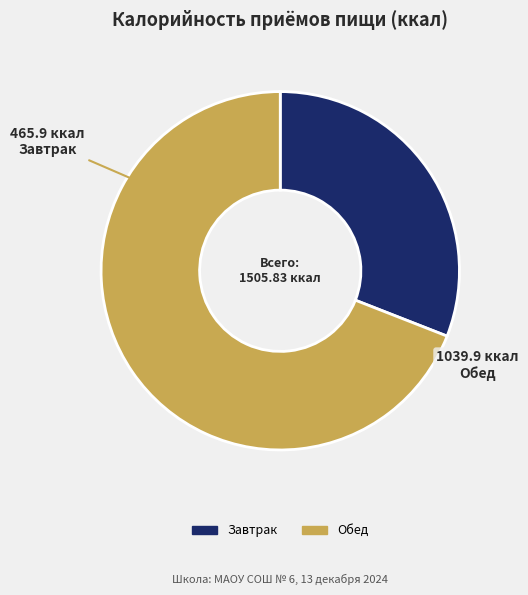

How many segments does this pie chart have?

2